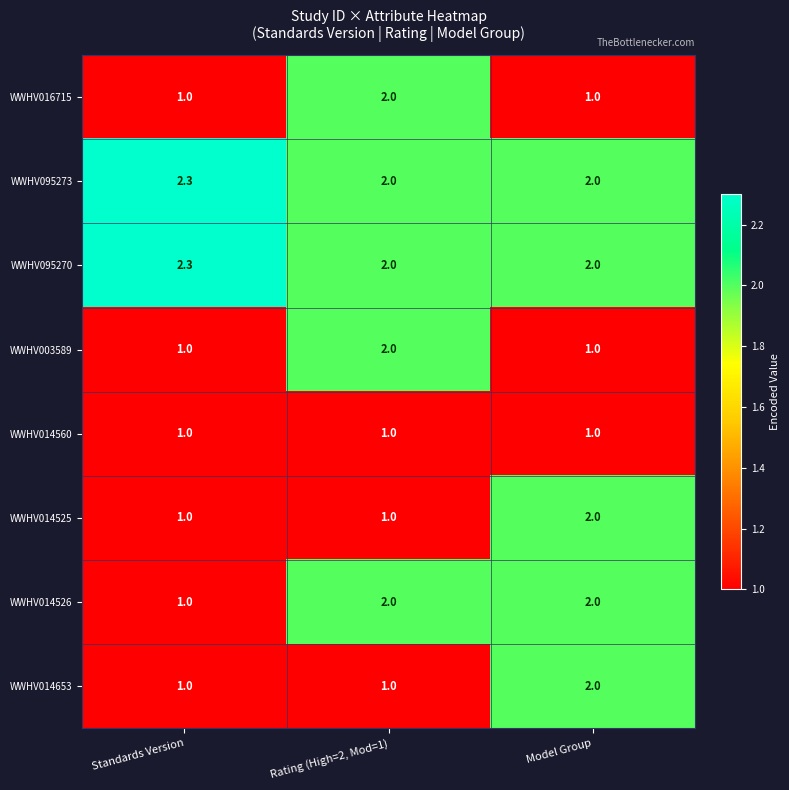

Is it true that WWHV014526 equals 2.0 at Rating (High=2, Mod=1)?

True